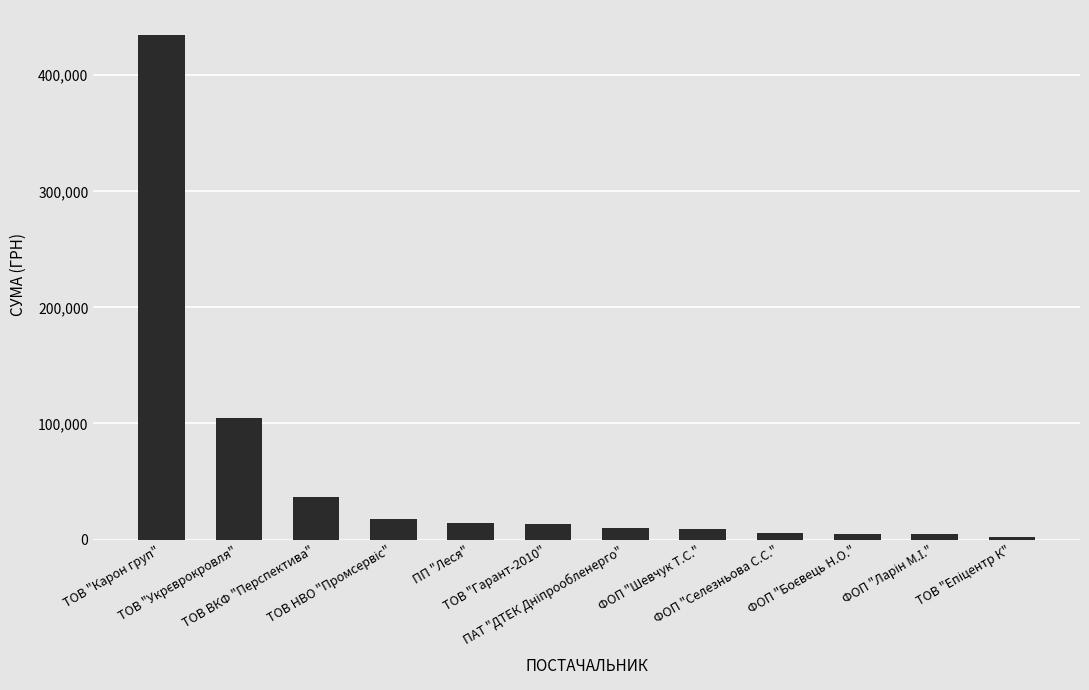

What is the greatest value displayed?

434499.4